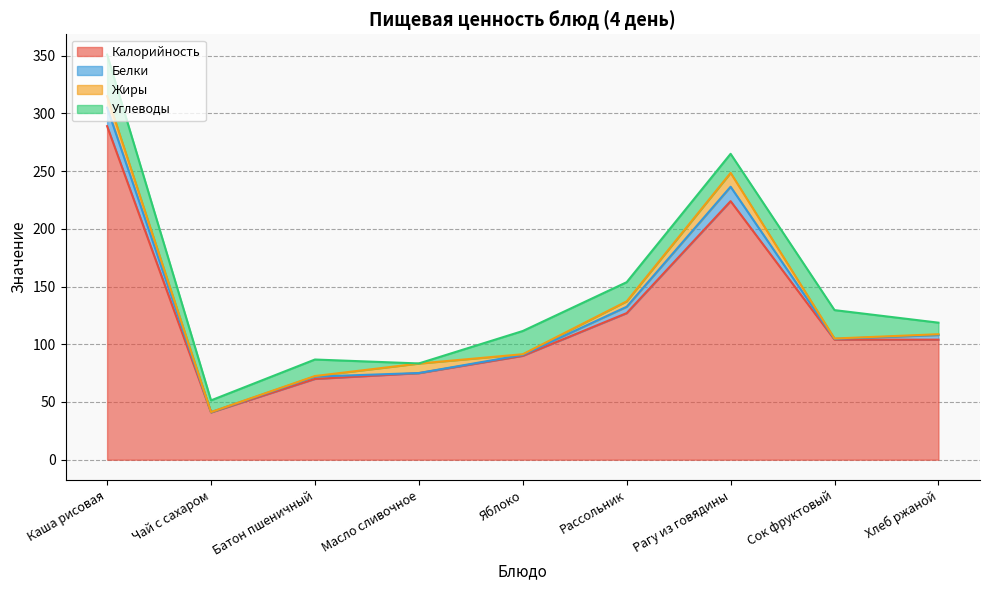

After their last crossing, which series has the higher values: Углеводы or Жиры?

Углеводы